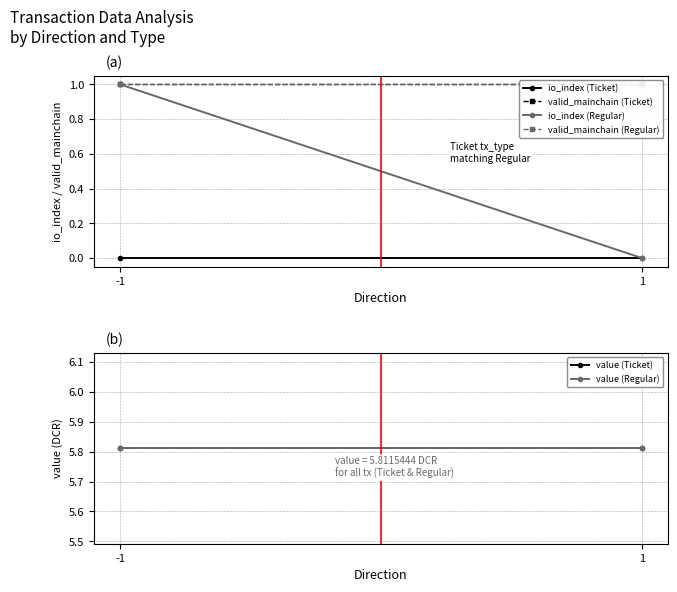

At which category is the sum across all series the highest?

-1